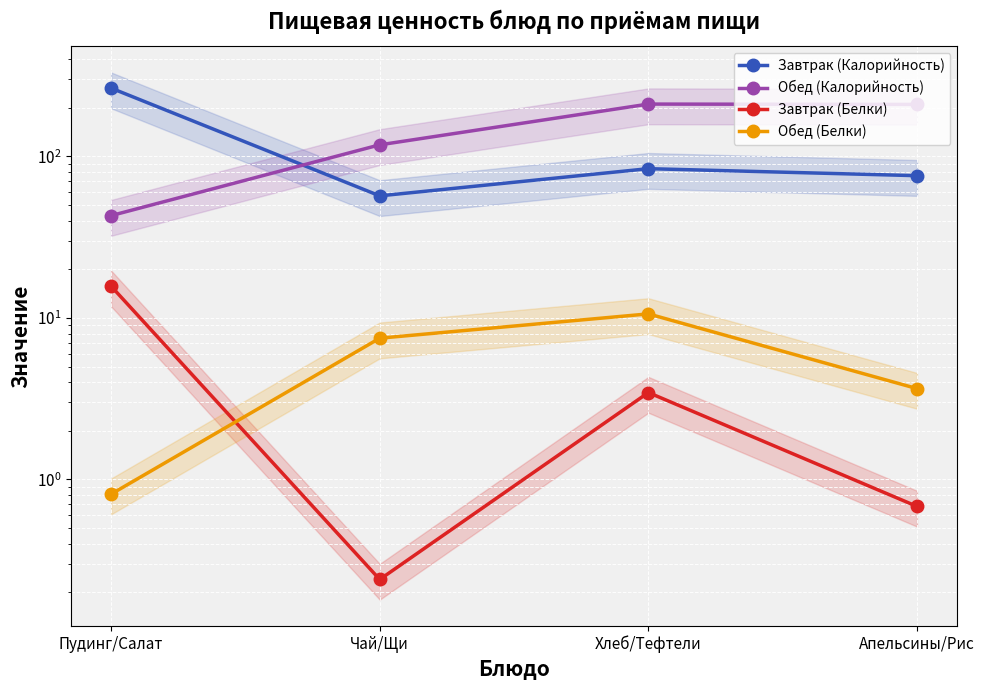

At which label does Обед (Калорийность) first exceed 210?

Хлеб/Тефтели